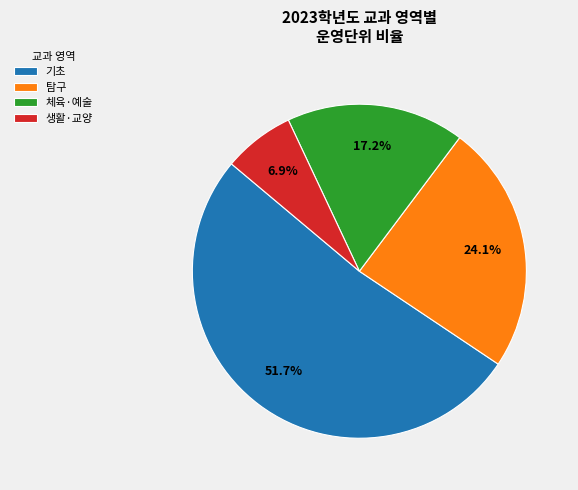

What percentage is NOT represented by 생활·교양?

93.1%